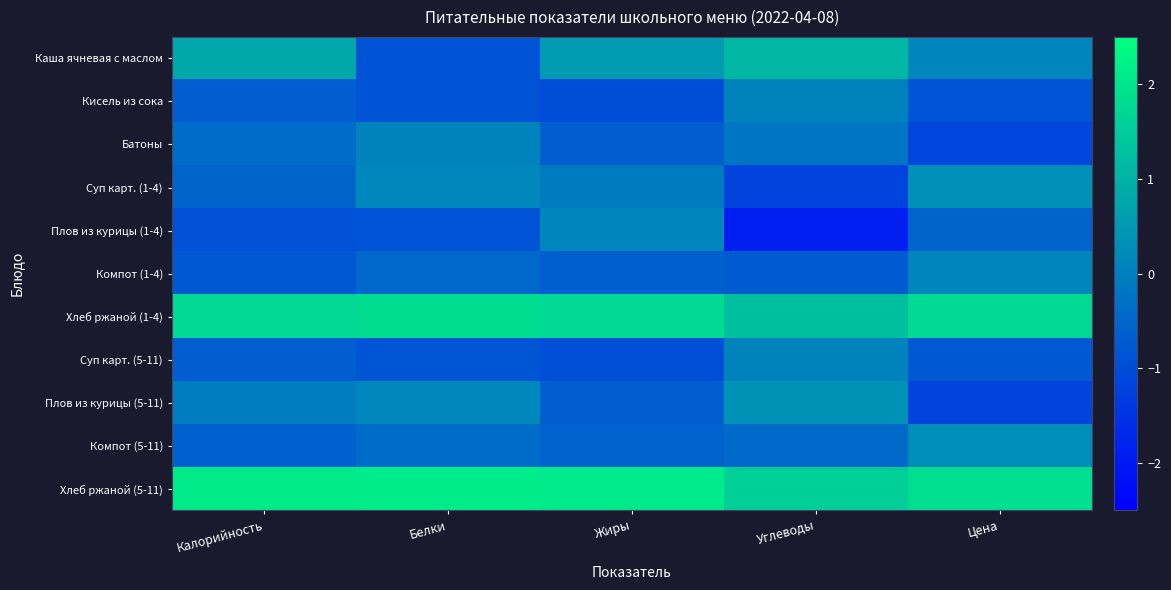

Between Калорийность and Углеводы, which is larger?

Углеводы